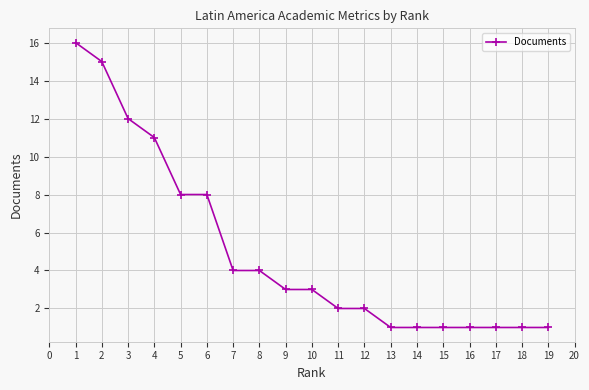

How many data points are less than 3?

9